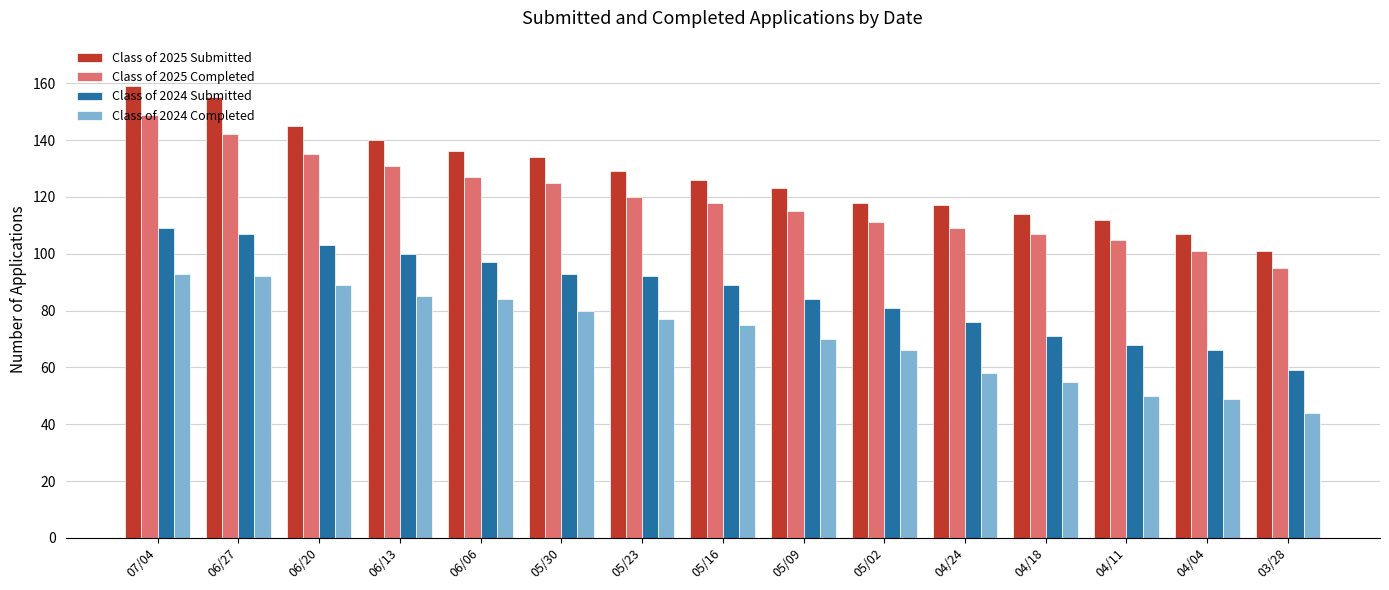

How many bars are there in total?

60